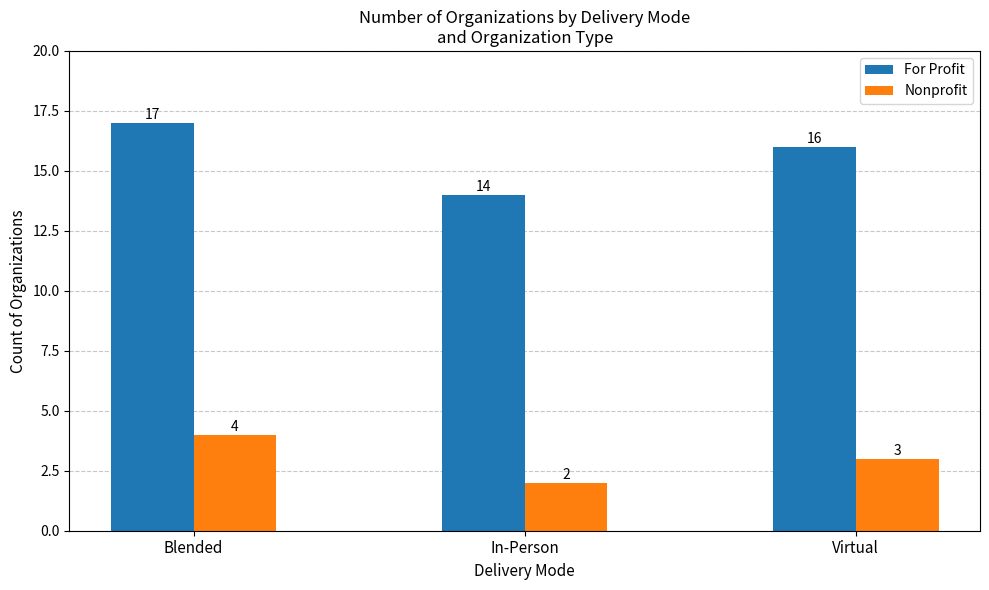

How many bars are there in each group?

2